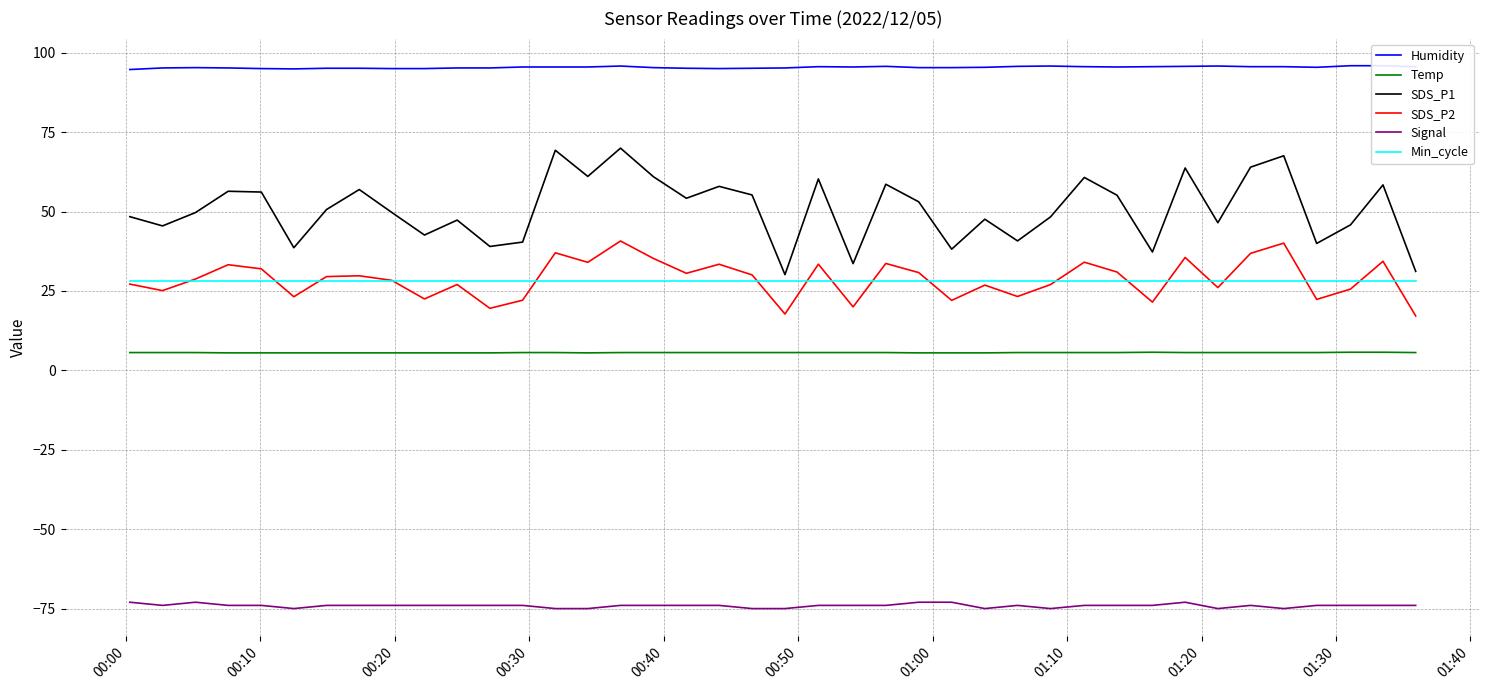

True or false: Signal and Min_cycle cross at least once.

False